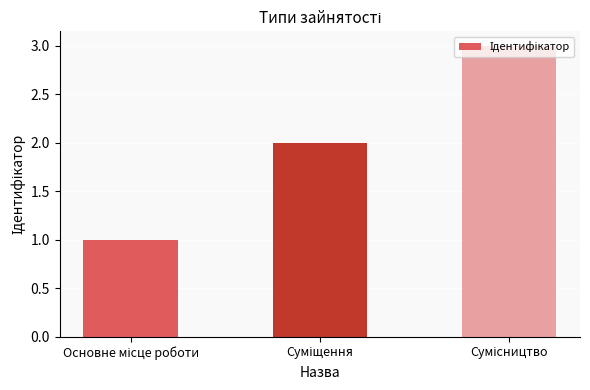

What is the difference between the maximum and second lowest values?

1